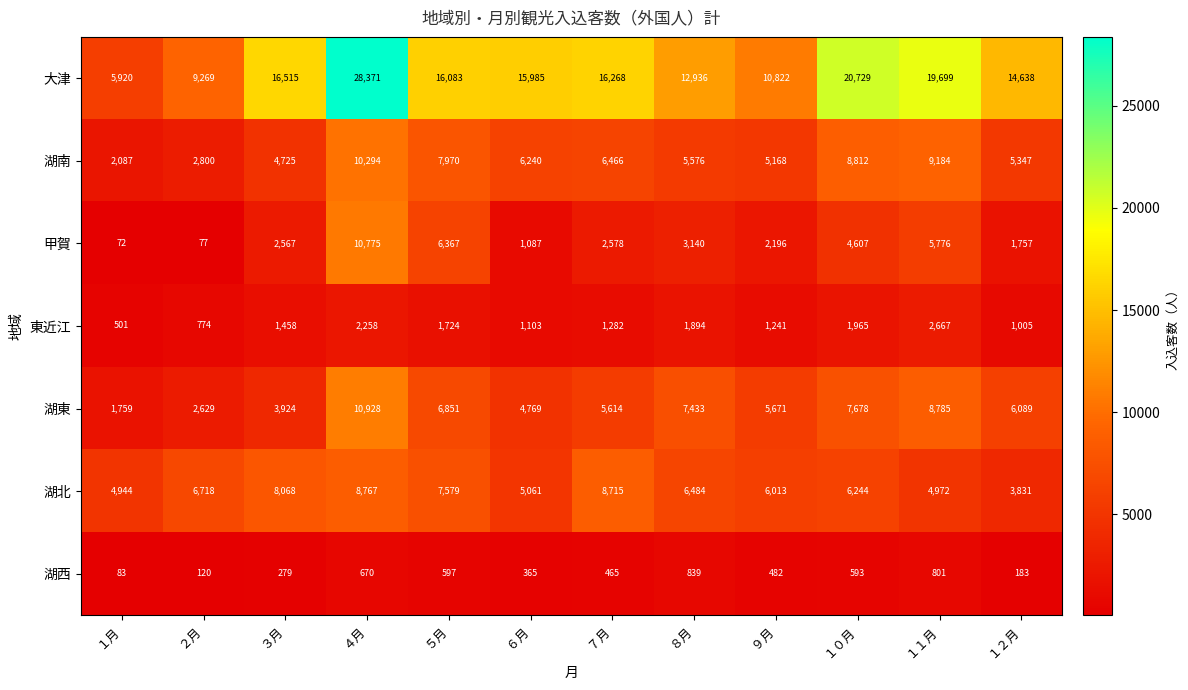

True or false: 湖南 has a value of 9666 at ８月.

False